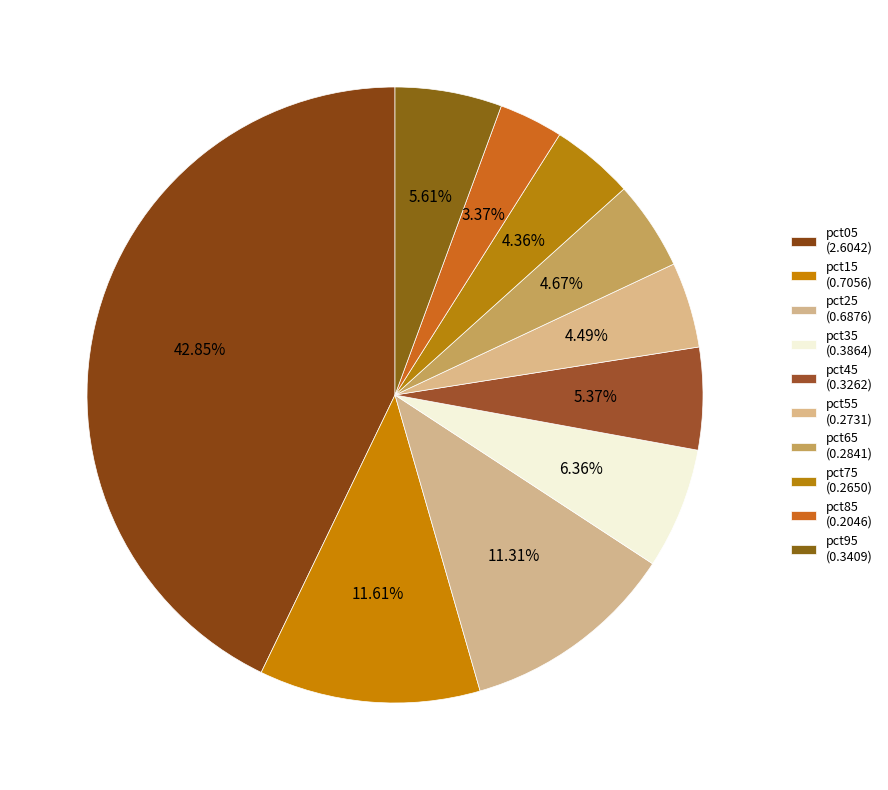

Which category has the biggest portion of the pie?

pct05